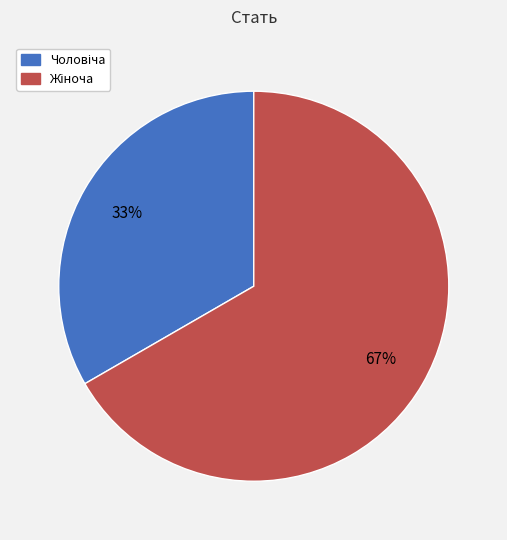

To the nearest percent, what is the average slice percentage?

50%